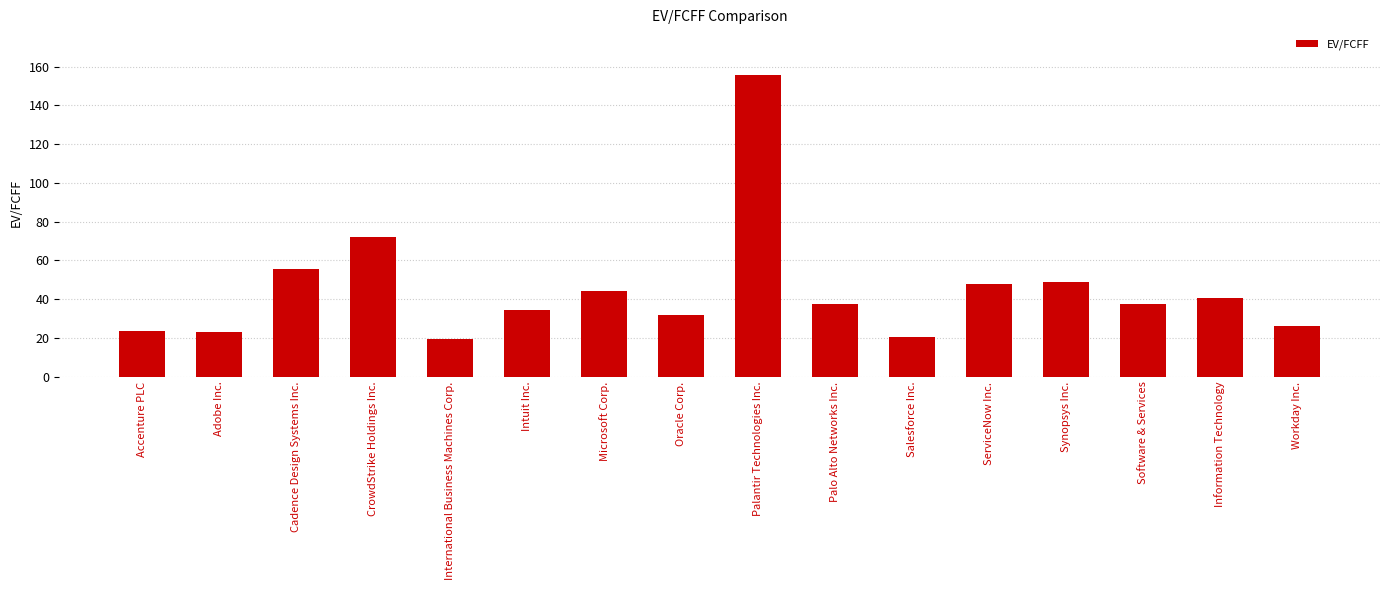

What is the difference between the second highest and second lowest values?

51.3